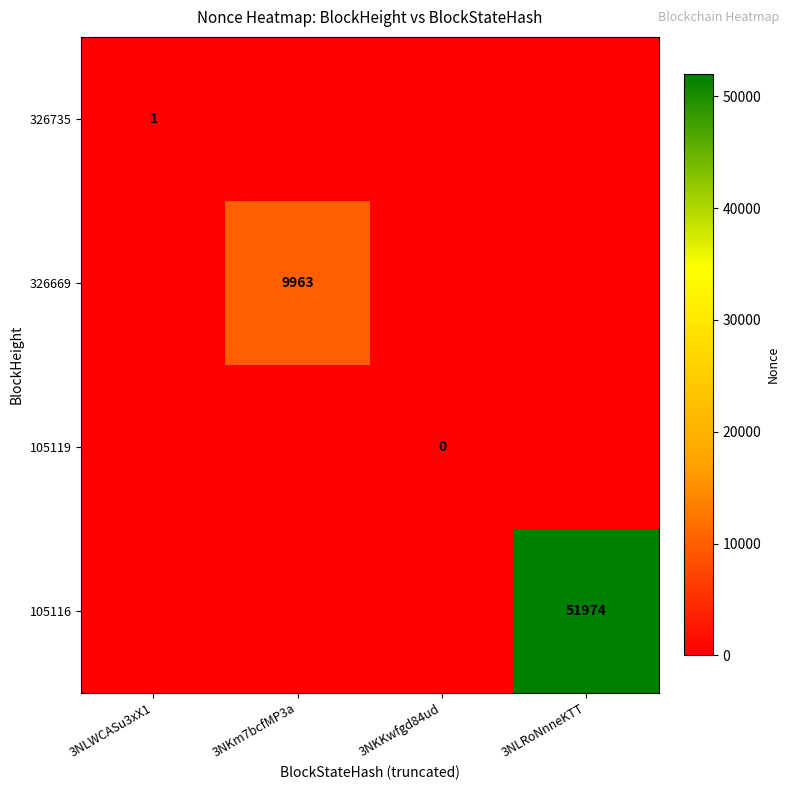

Is it true that 326669 equals 5712 at 3NKm7bcfMP3a?

False